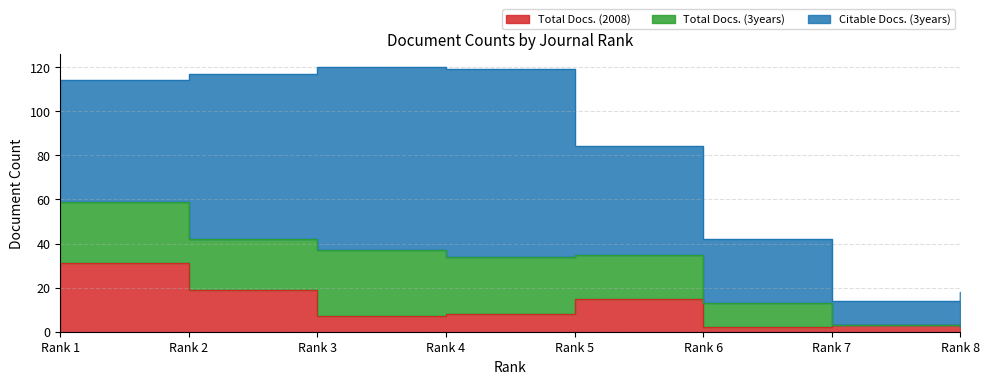

At which label does Total Docs. (3years) first exceed 23?

Rank 1